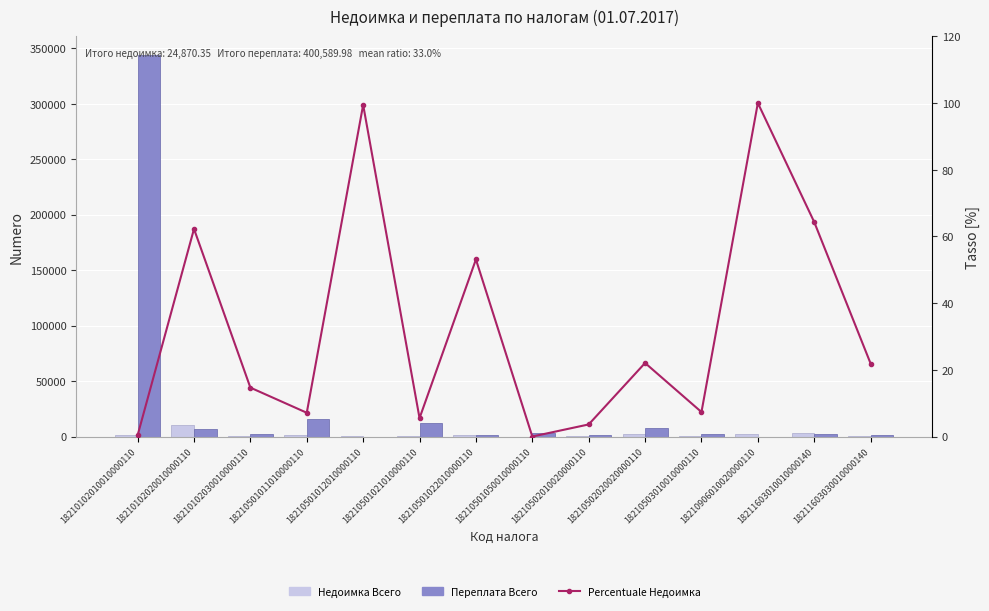

What are all the series names shown in the legend?

Недоимка Всего, Переплата Всего, Percentuale Недоимка